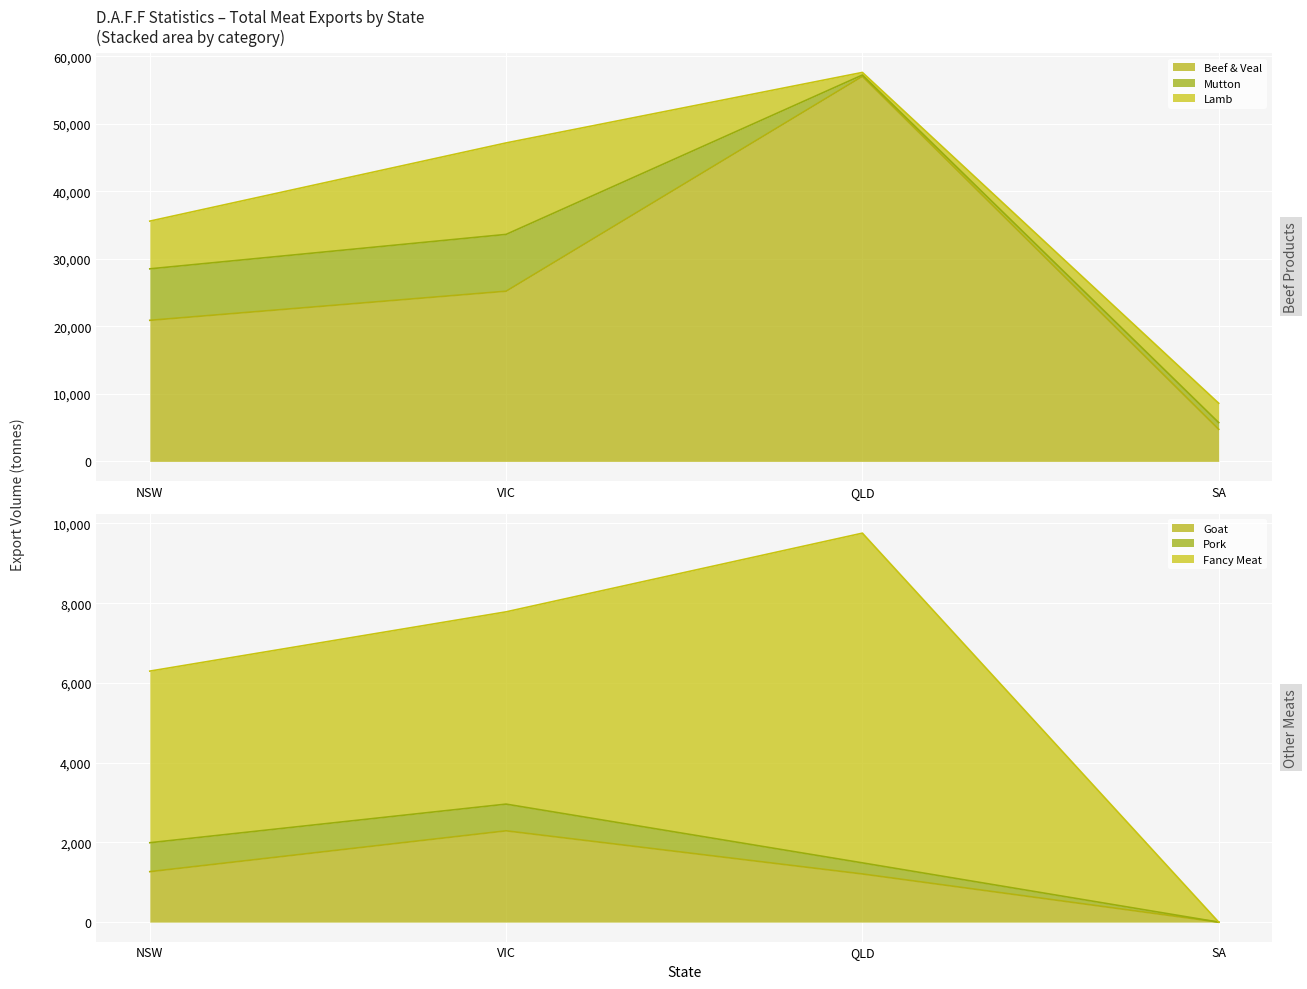

Where is the first local maximum for Fancy Meat?

QLD